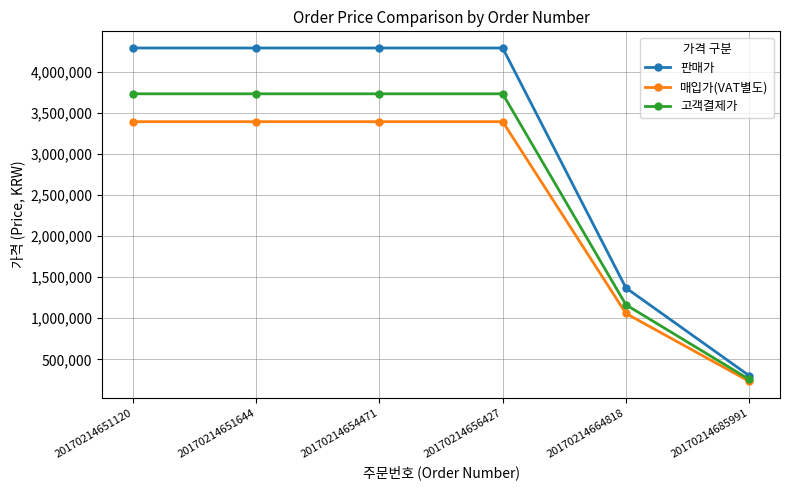

True or false: 고객결제가 has more than 2 interior local peaks.

False